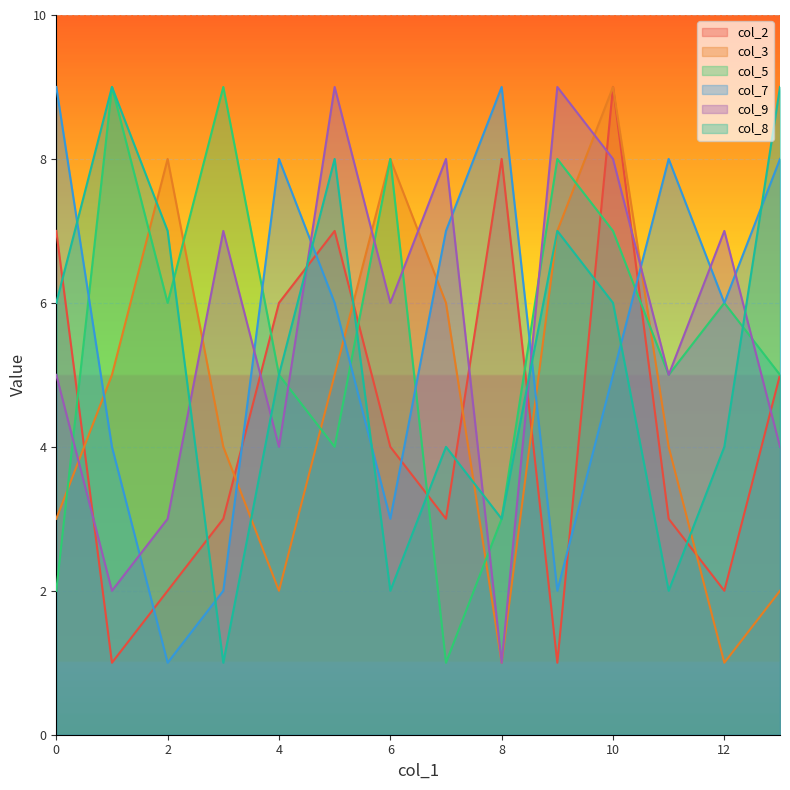

What are all the series names shown in the legend?

col_2, col_3, col_5, col_7, col_9, col_8